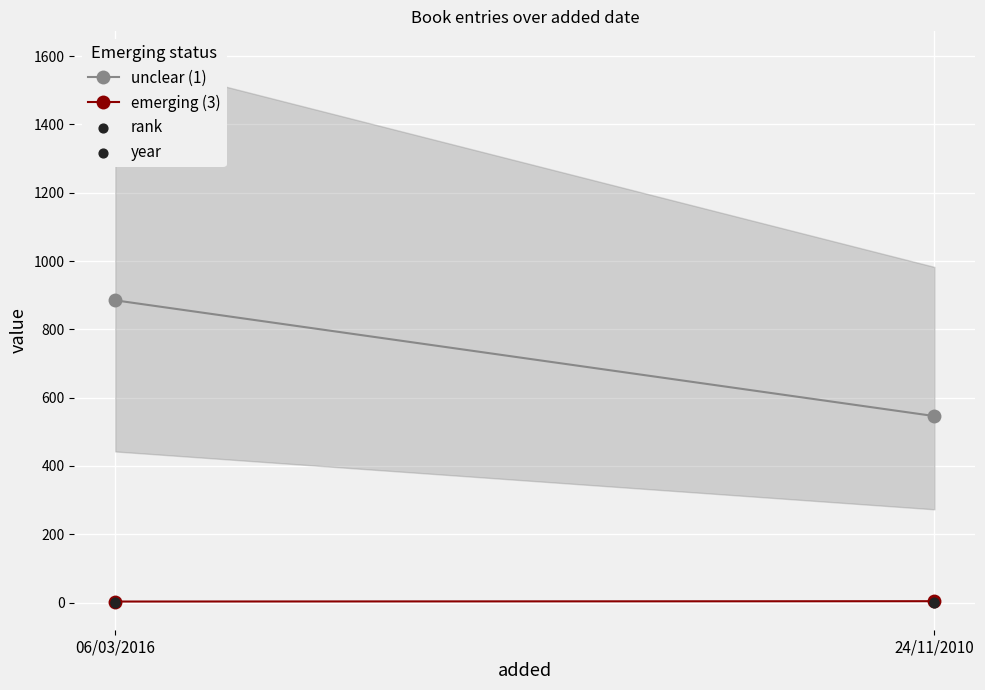

Which series has the widest spread of Y values?

unclear (1)